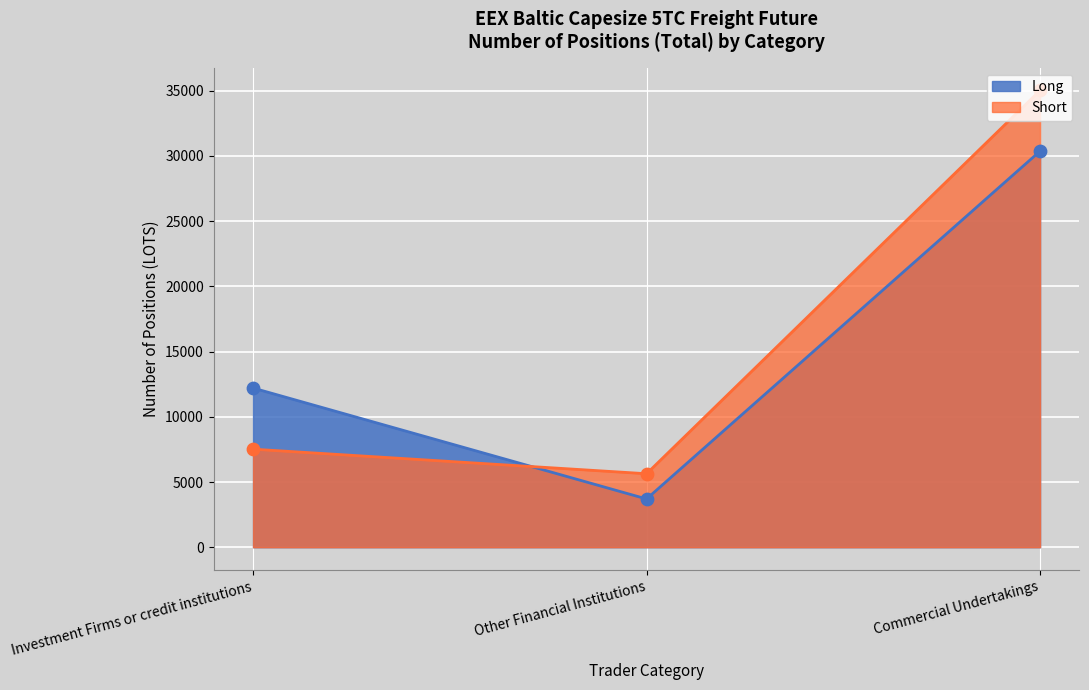

At which category is the sum across all series the highest?

Commercial Undertakings